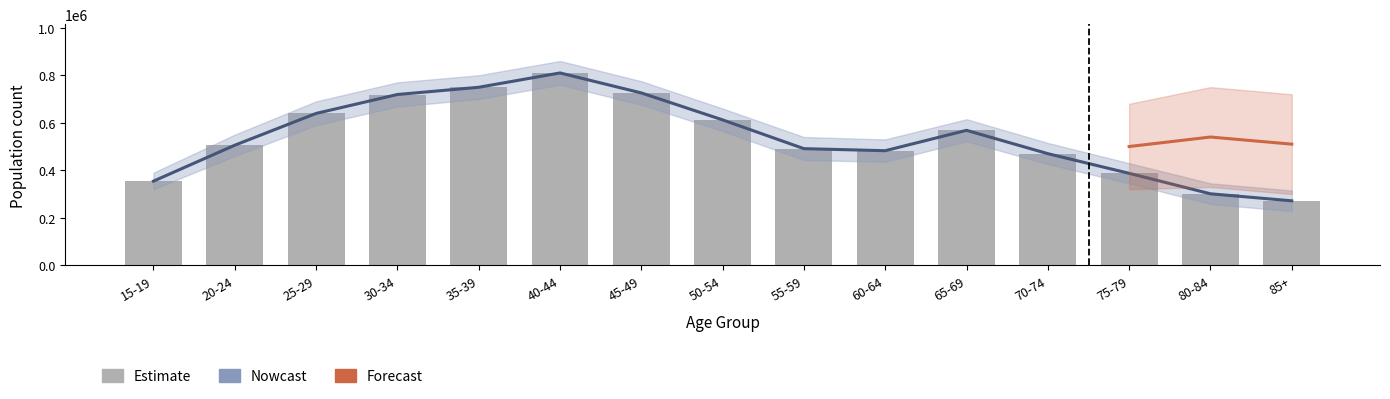

What is the label of the 1st bar from the right?

85+